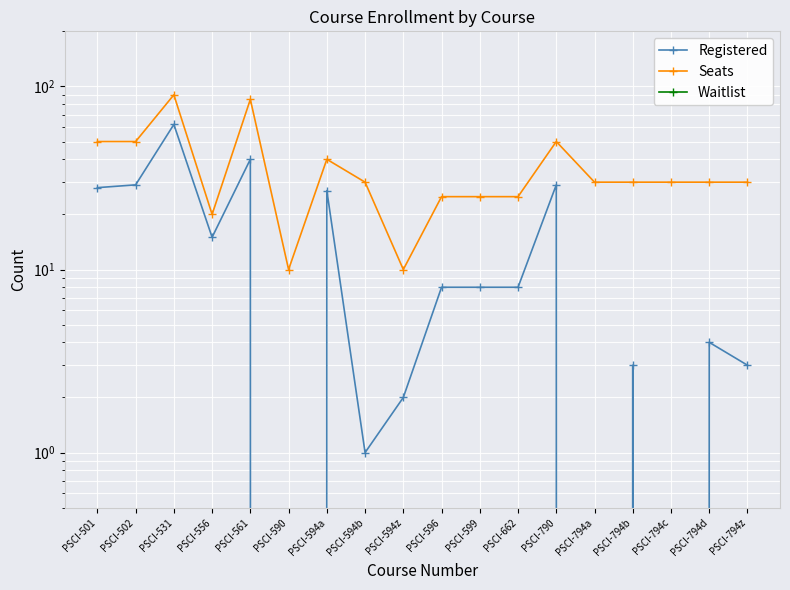

Which category has the lowest value across all series?

PSCI-590